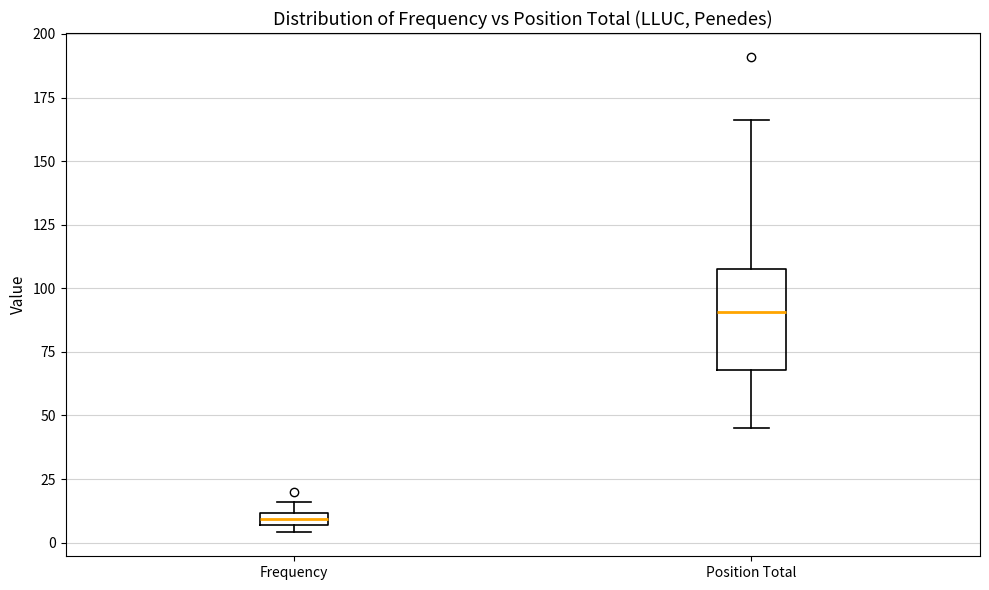

Comparing the boxes themselves (not the whiskers), which one is the tallest?

Position Total